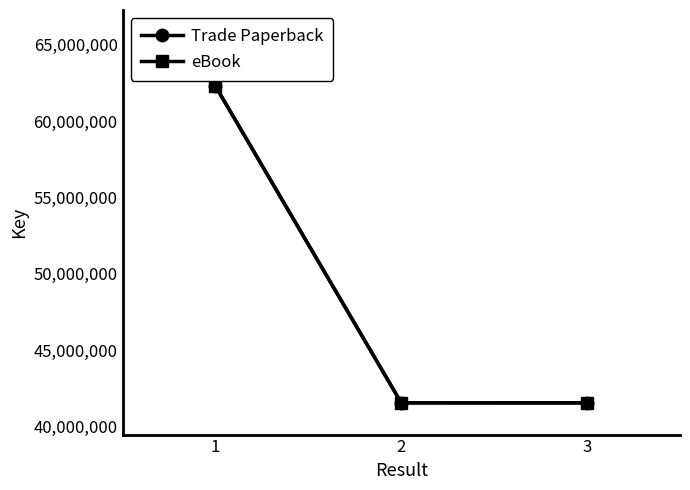

True or false: Trade Paperback has a value of 25220487 at 2.

False